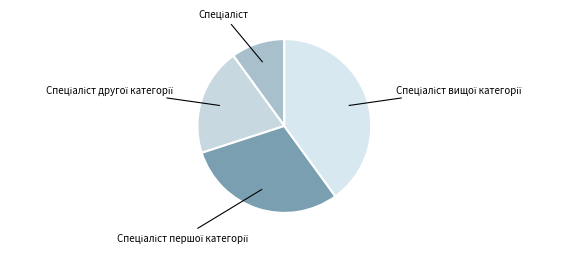

Is there any slice that represents more than half of the pie?

No